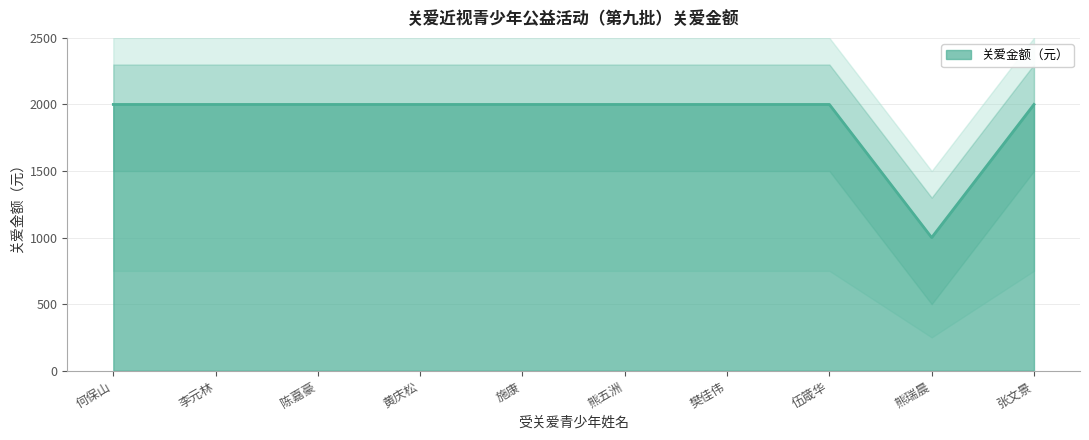

Which label corresponds to the largest value in the chart?

何保山